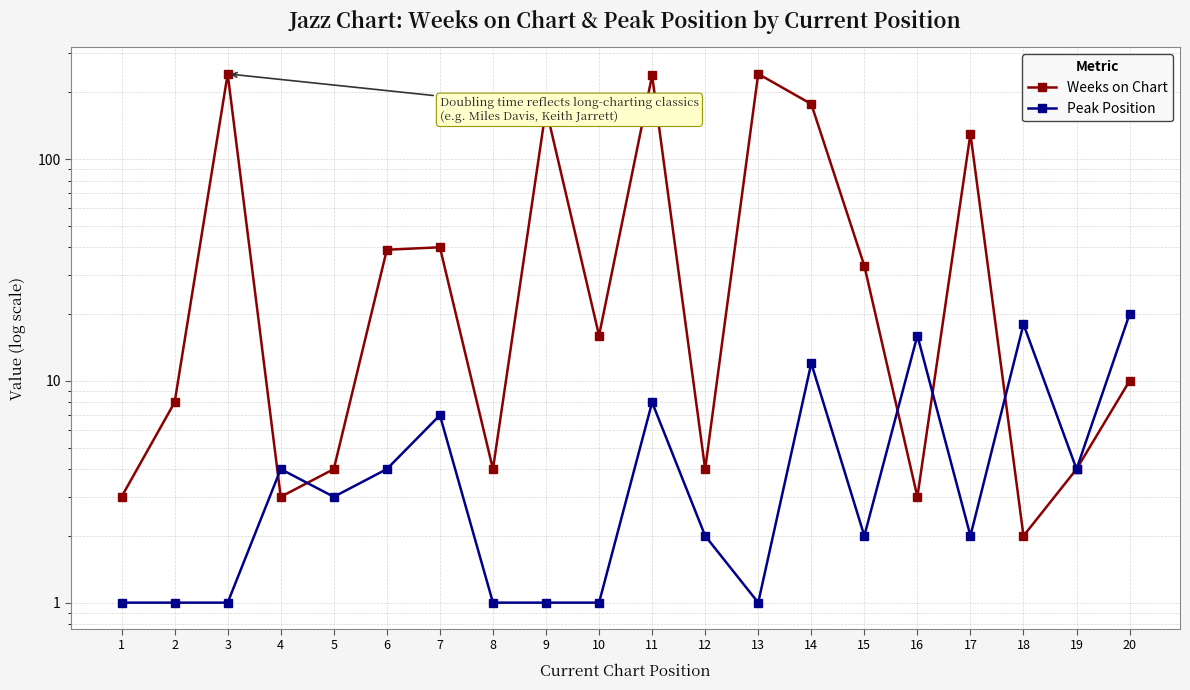

How many values in the Weeks on Chart series are below 16?

10